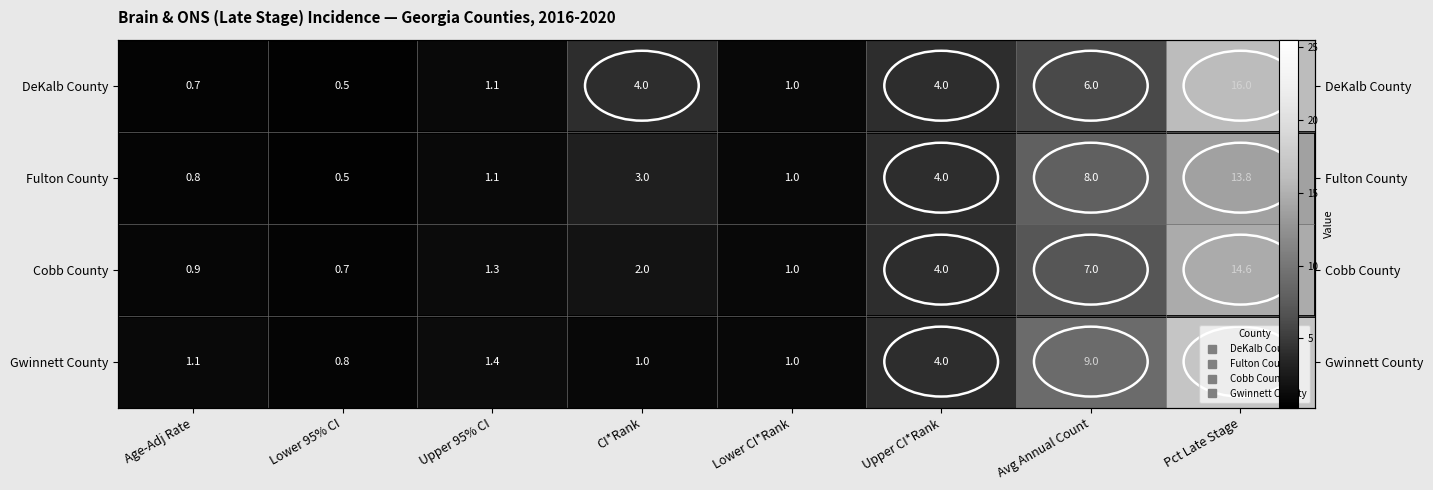

At which label does DeKalb County first exceed 4?

Avg Annual Count